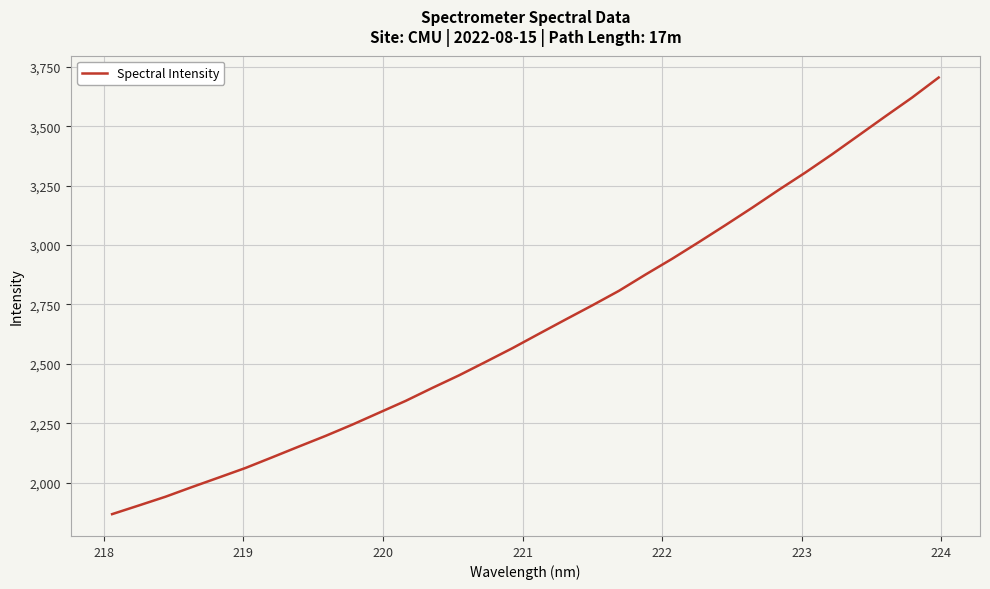

Reading left to right, list all the values displayed in this chart.

1867.1	1903.6	1940.4	1981.4	2021.4	2061.6	2106.4	2151.9	2196.7	2244.0	2294.0	2344.0	2398.6	2451.5	2508.3	2565.8	2626.6	2686.8	2746.3	2807.6	2876.3	2942.8	3012.9	3084.5	3157.6	3233.0	3306.0	3382.7	3462.5	3542.4	3621.3	3705.8